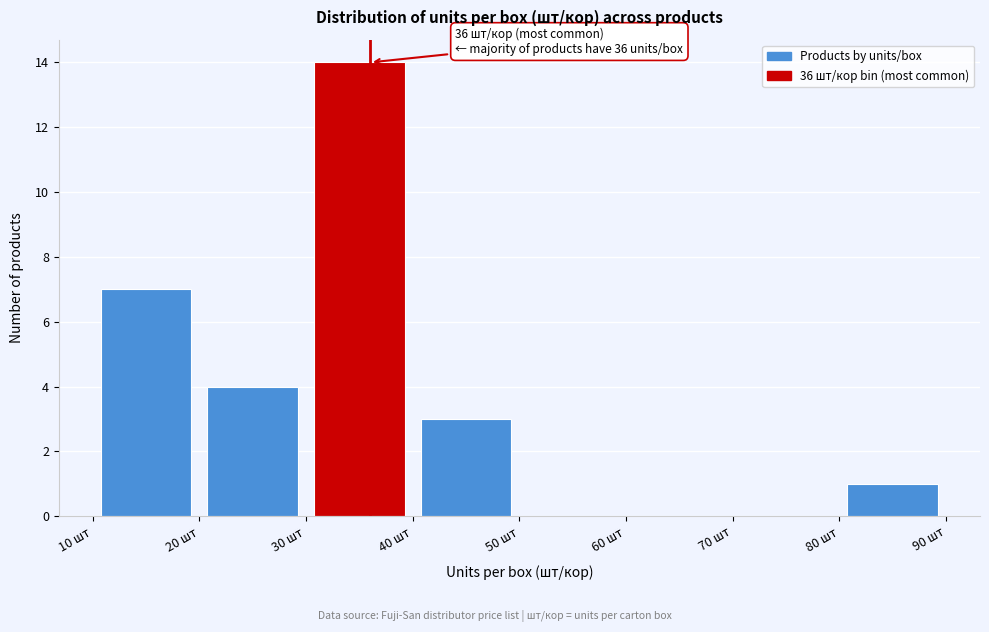

Which range on the x-axis has the tallest bar?

30 to 40